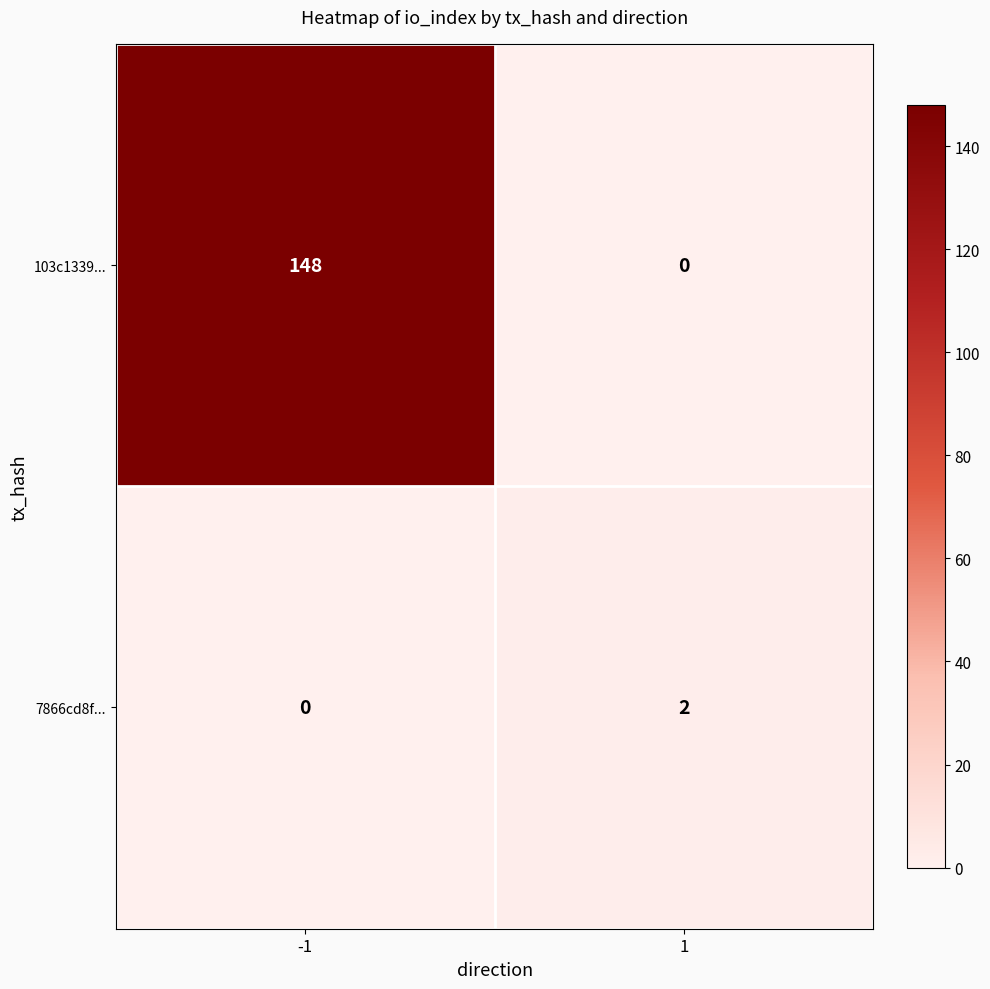

What is the difference between the maximum and minimum values in the 103c1339... series?

148